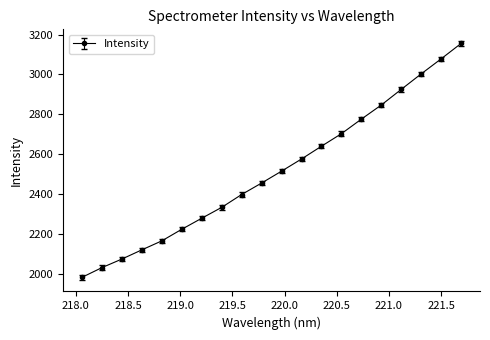

What is the sum of all values?

50284.1